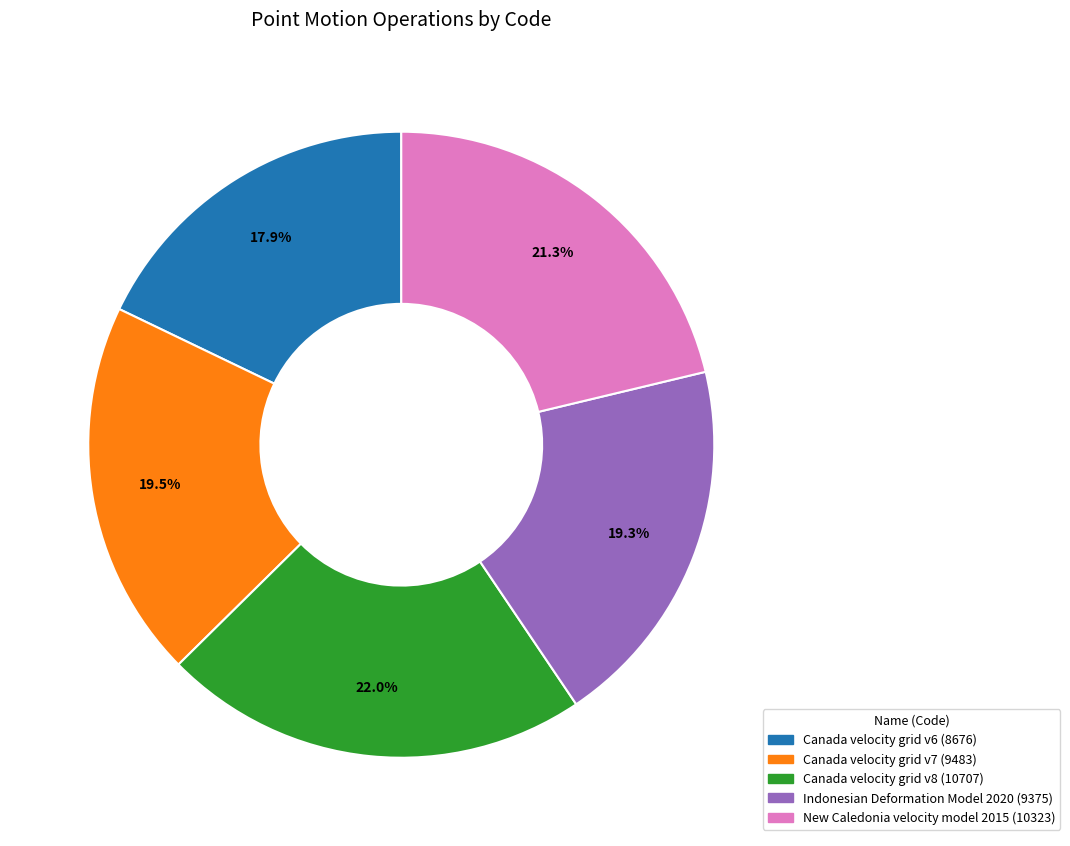

To the nearest percent, what portion does Canada velocity grid v6 represent?

18%